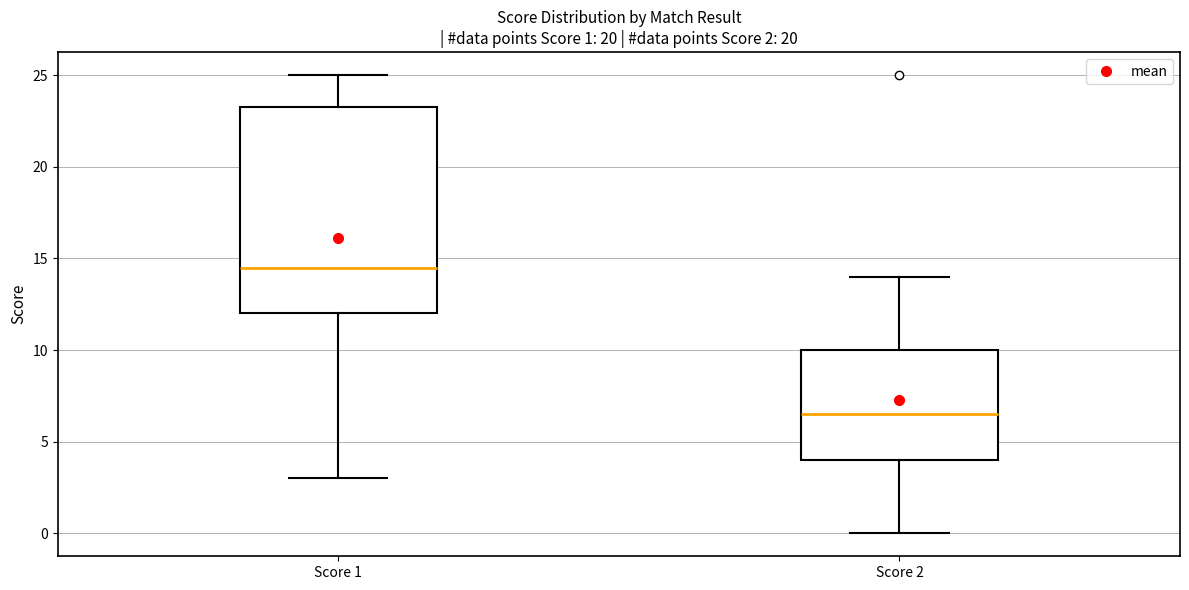

Comparing the boxes themselves (not the whiskers), which one is the tallest?

Score 1